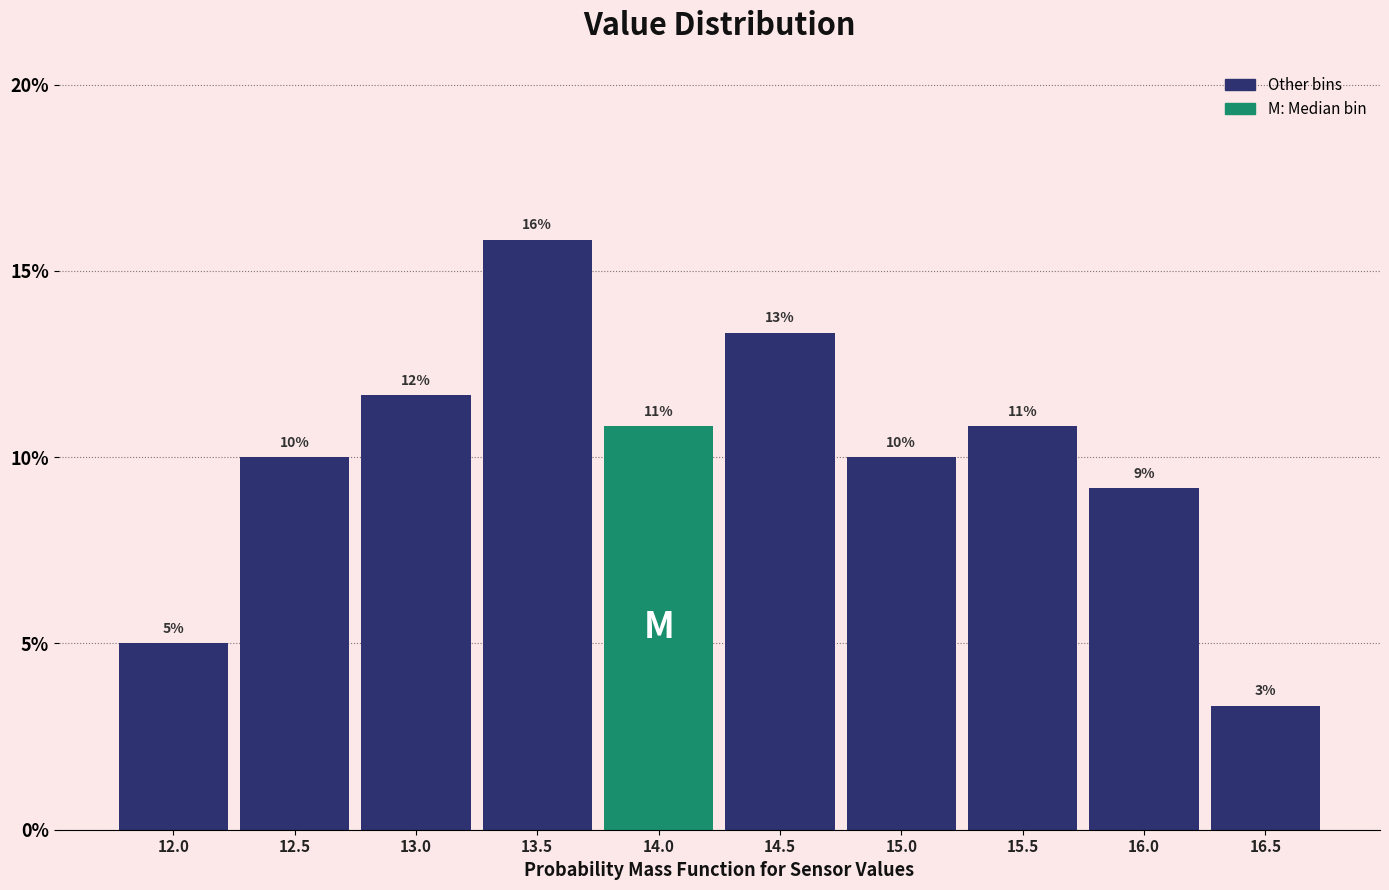

Are the bars horizontal?

No